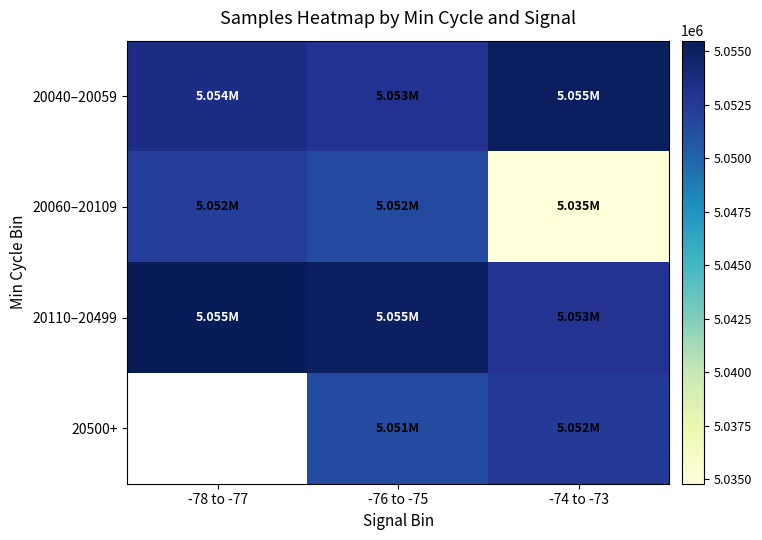

True or false: 20060–20109 has a value of 5052243.0 at -78 to -77.

True